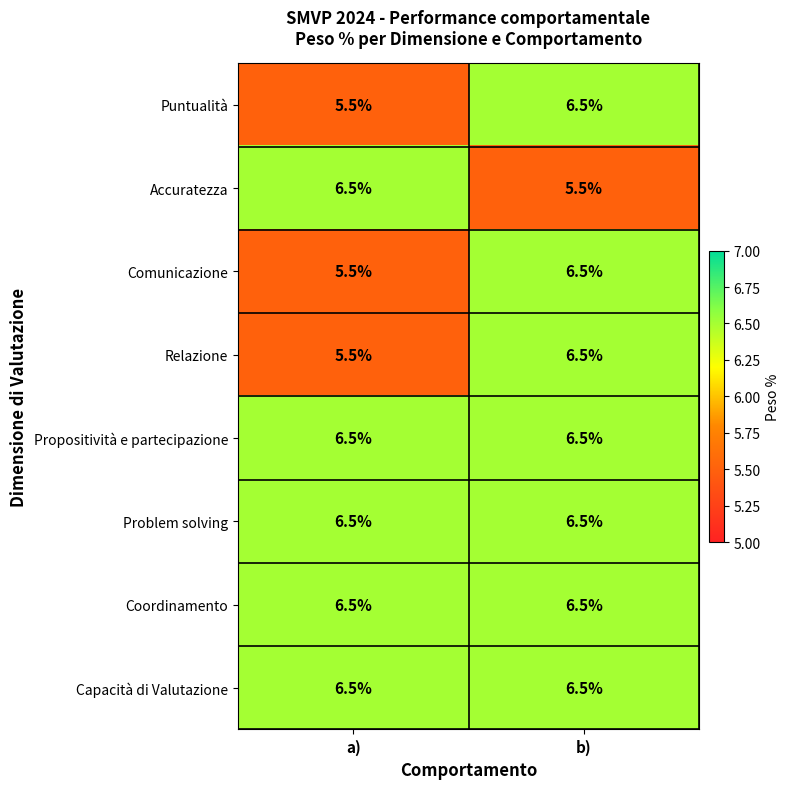

What is the greatest value displayed?

6.5